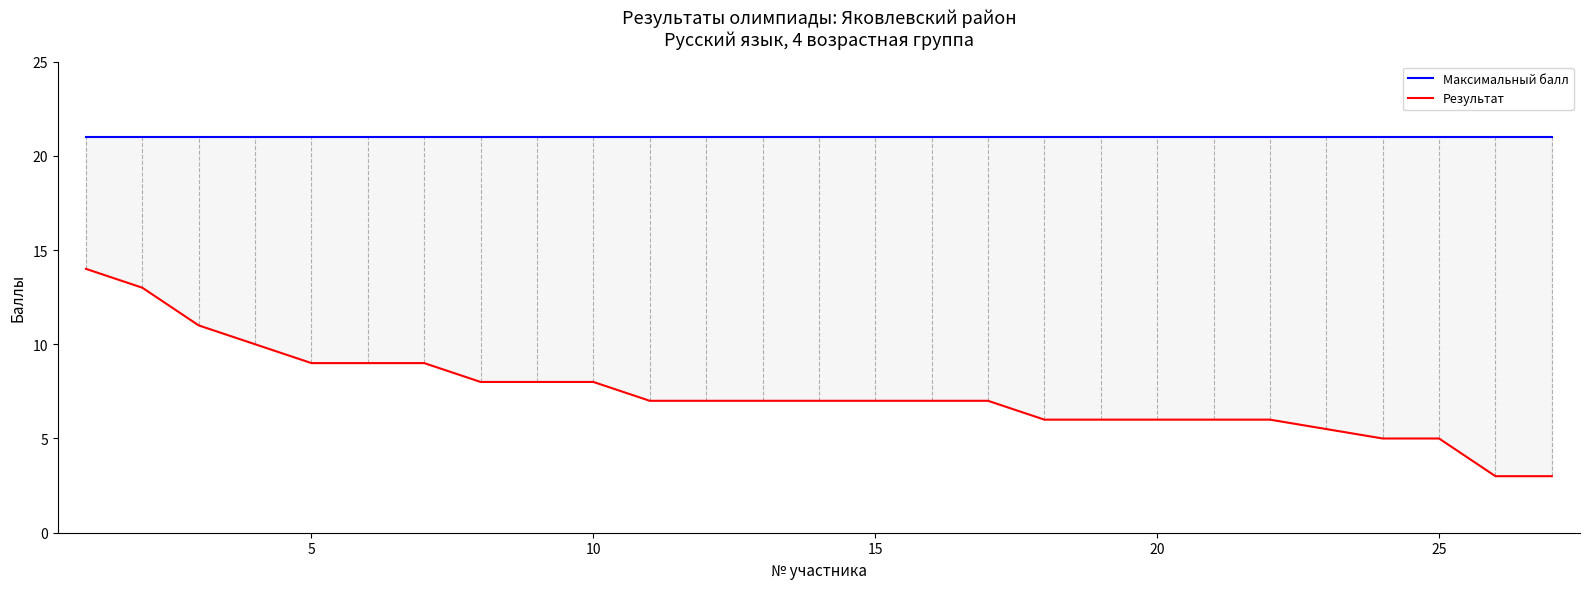

Reading left to right, what are all the values shown in this chart?

Максимальный балл: 21.0	21.0	21.0	21.0	21.0	21.0	21.0	21.0	21.0	21.0	21.0	21.0	21.0	21.0	21.0	21.0	21.0	21.0	21.0	21.0	21.0	21.0	21.0	21.0	21.0	21.0	21.0
Результат: 14.0	13.0	11.0	10.0	9.0	9.0	9.0	8.0	8.0	8.0	7.0	7.0	7.0	7.0	7.0	7.0	7.0	6.0	6.0	6.0	6.0	6.0	5.5	5.0	5.0	3.0	3.0